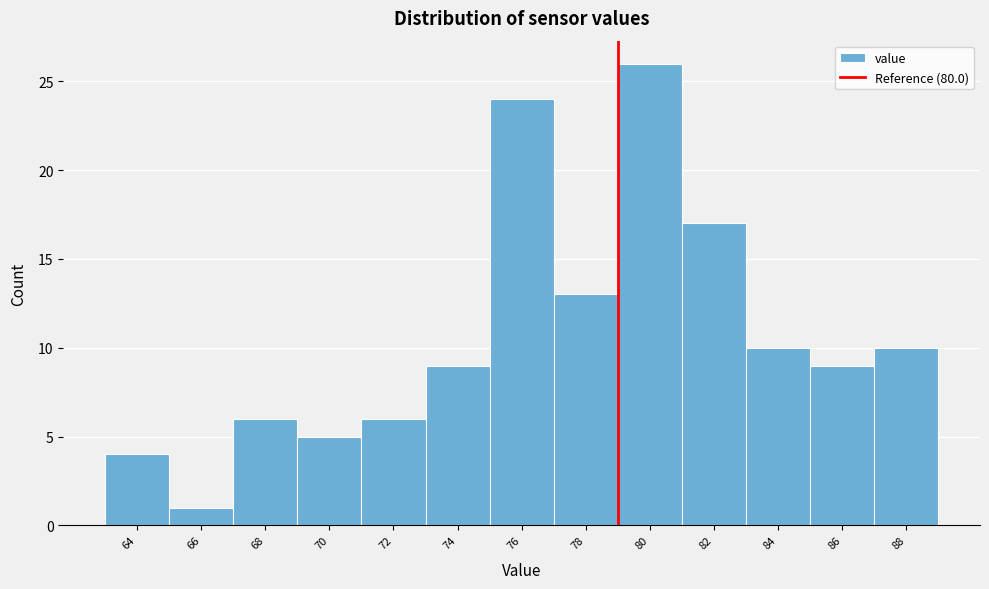

Reading right to left, what are all the values shown in this chart?

10	9	10	17	26	13	24	9	6	5	6	1	4